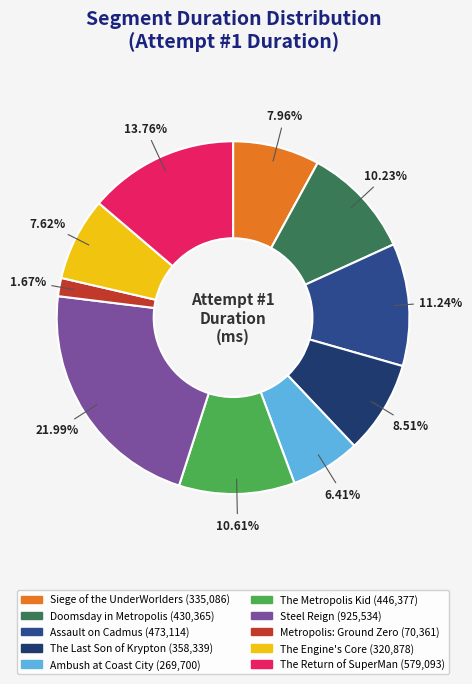

Is there any slice that represents more than half of the pie?

No